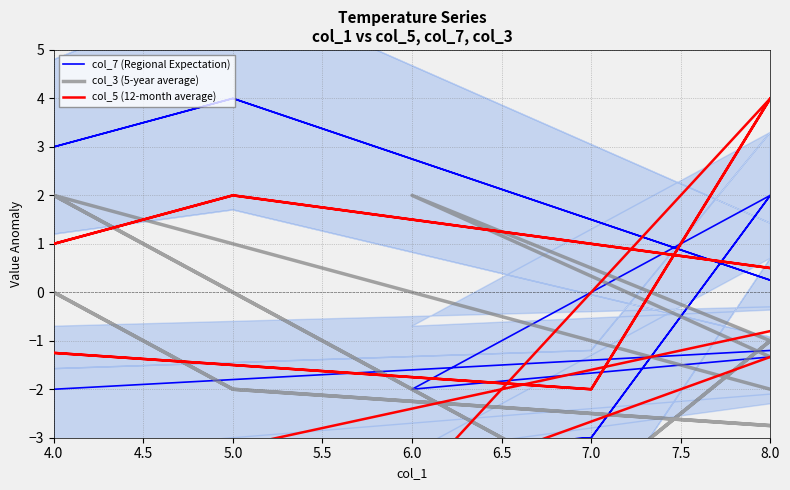

How many data points in col_3 (5-year average) are above 0?

8